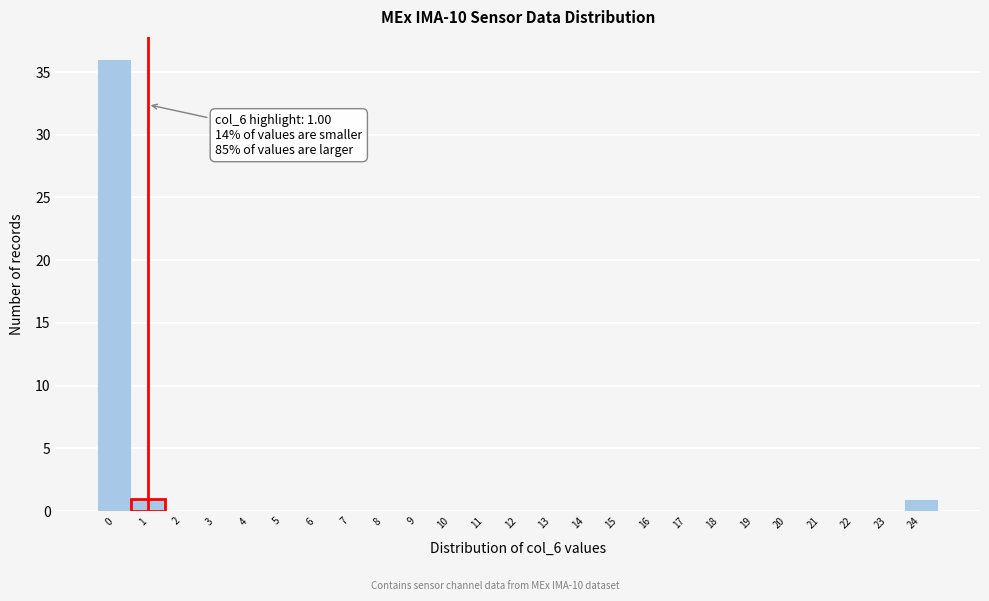

Over which range of the x-axis is the bar tallest?

-0.5 to 0.5